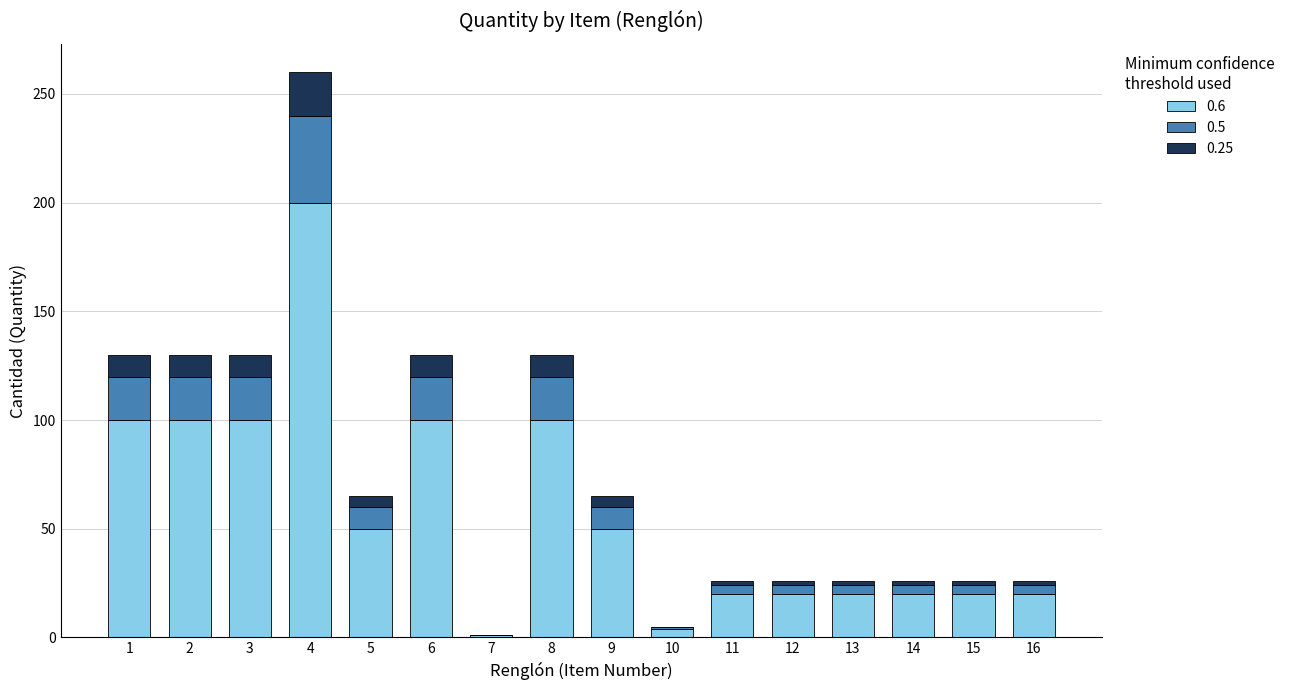

Is it true that 0.6 equals 20 at 14?

True